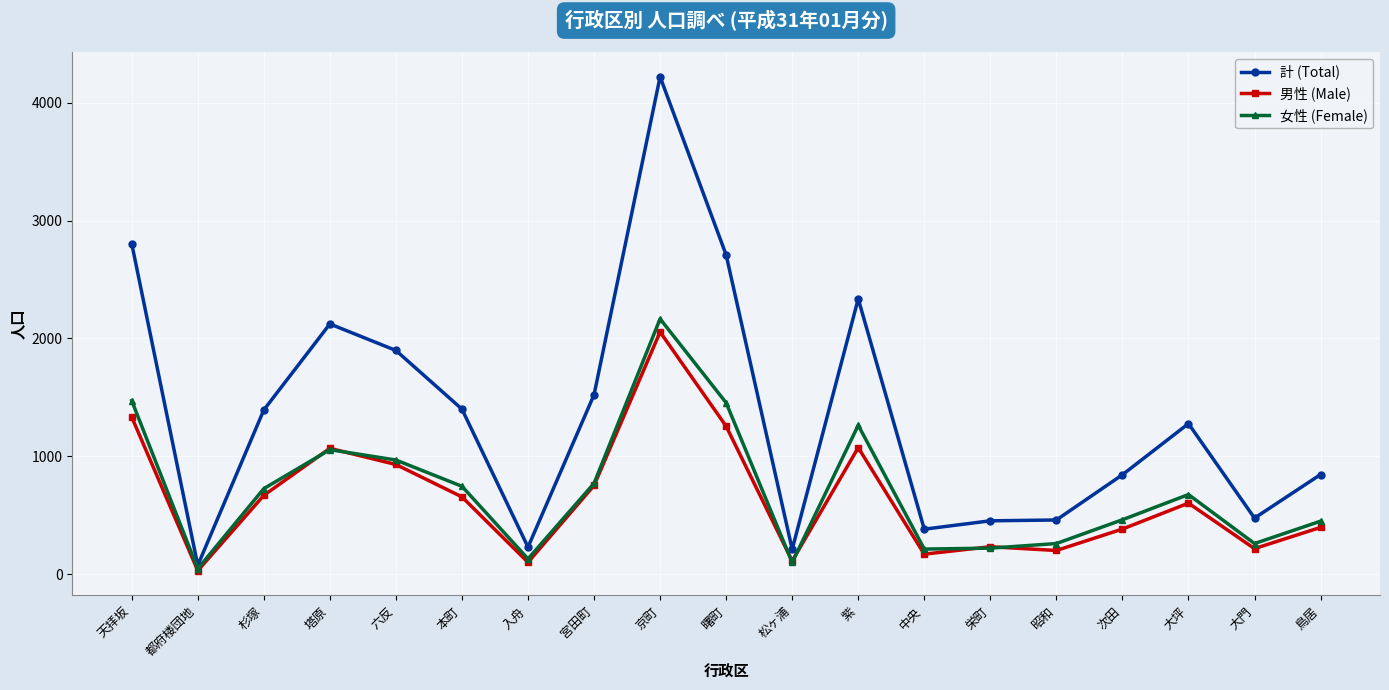

What is the label of the 18th point from the left?

大門